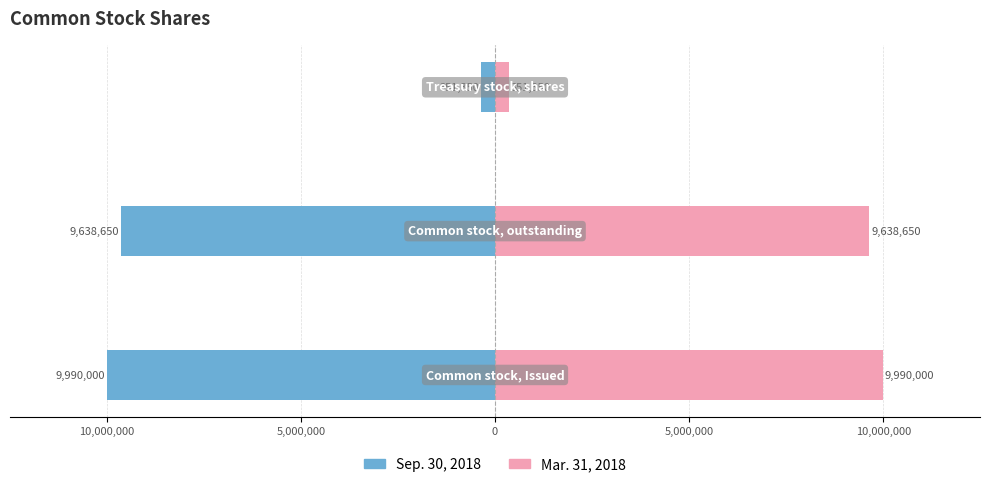

How many bars are there in total?

6